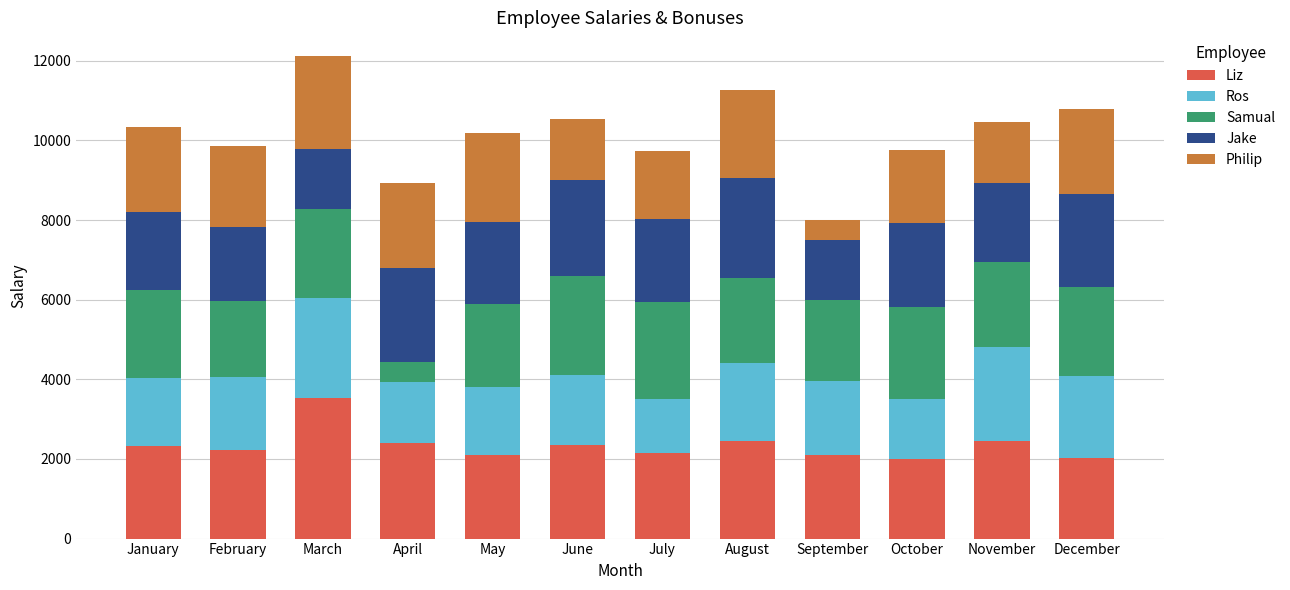

What is the approximate value of Liz at November?

2451